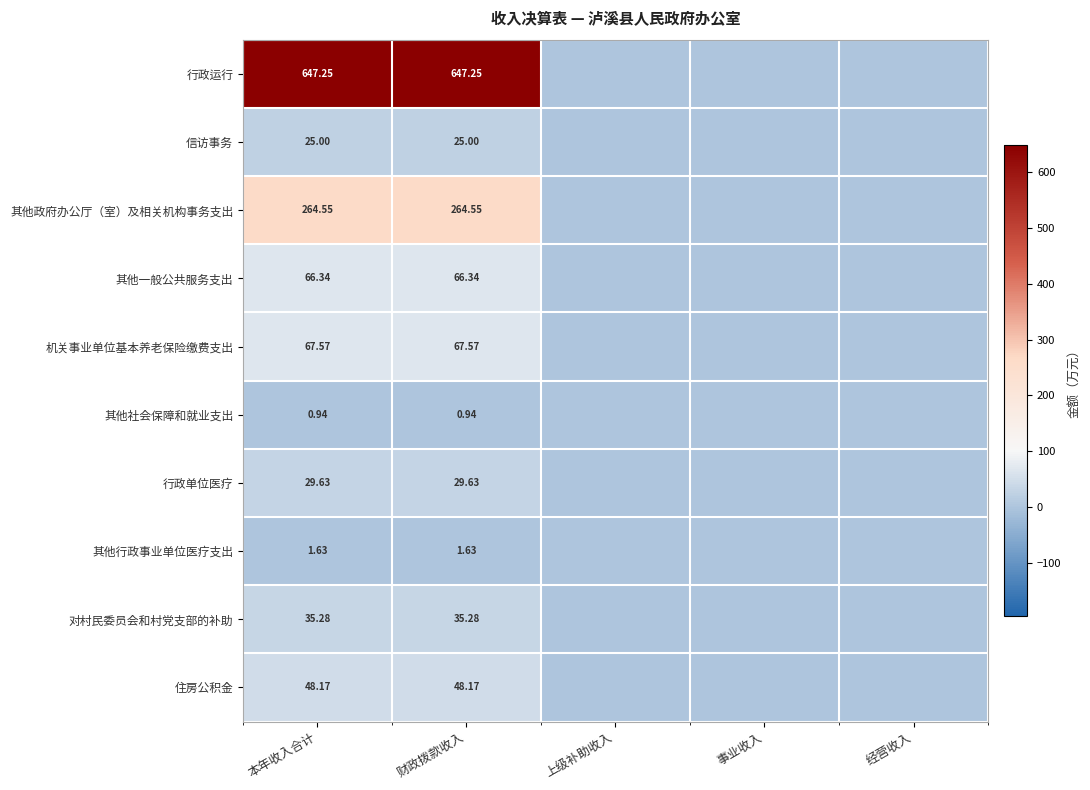

True or false: 其他政府办公厅（室）及相关机构事务支出 has a value of 264.6 at 财政拨款收入.

True